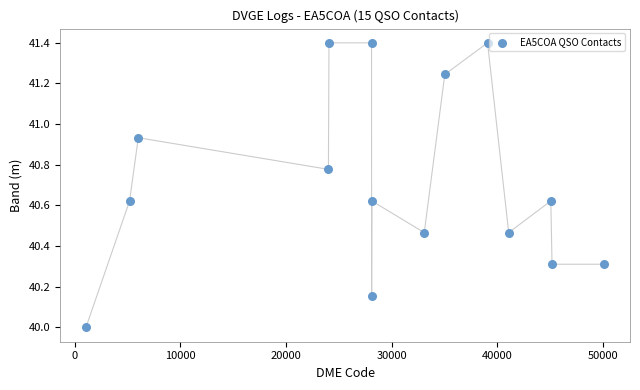

What is the range of Y values (max minus min)?

1.4